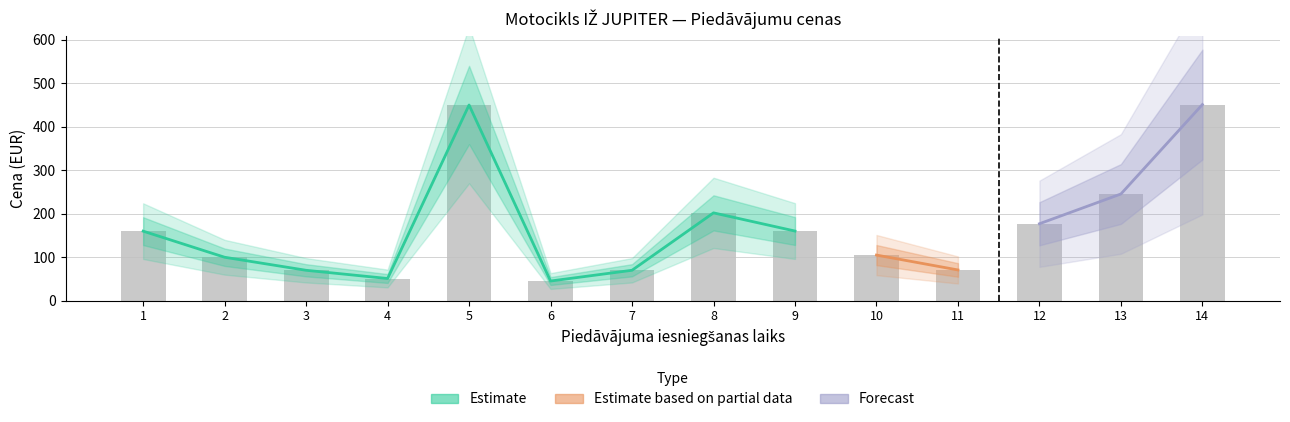

What is the average value?

168.4